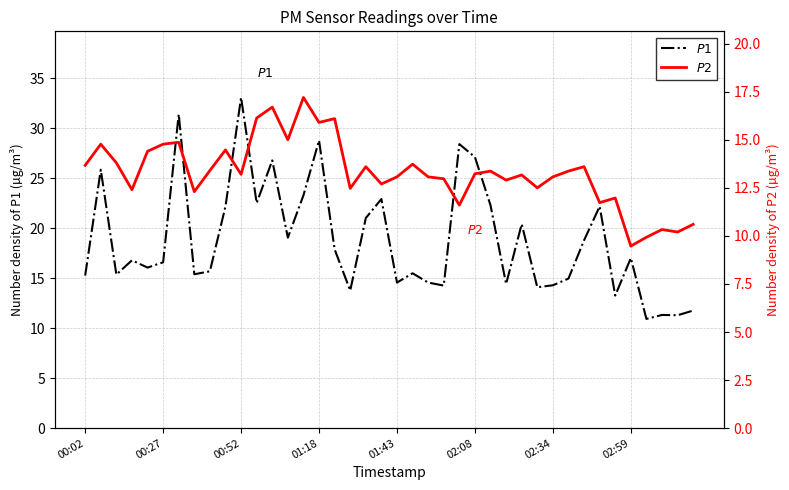

What is the average value of the $P1$ series?

18.8